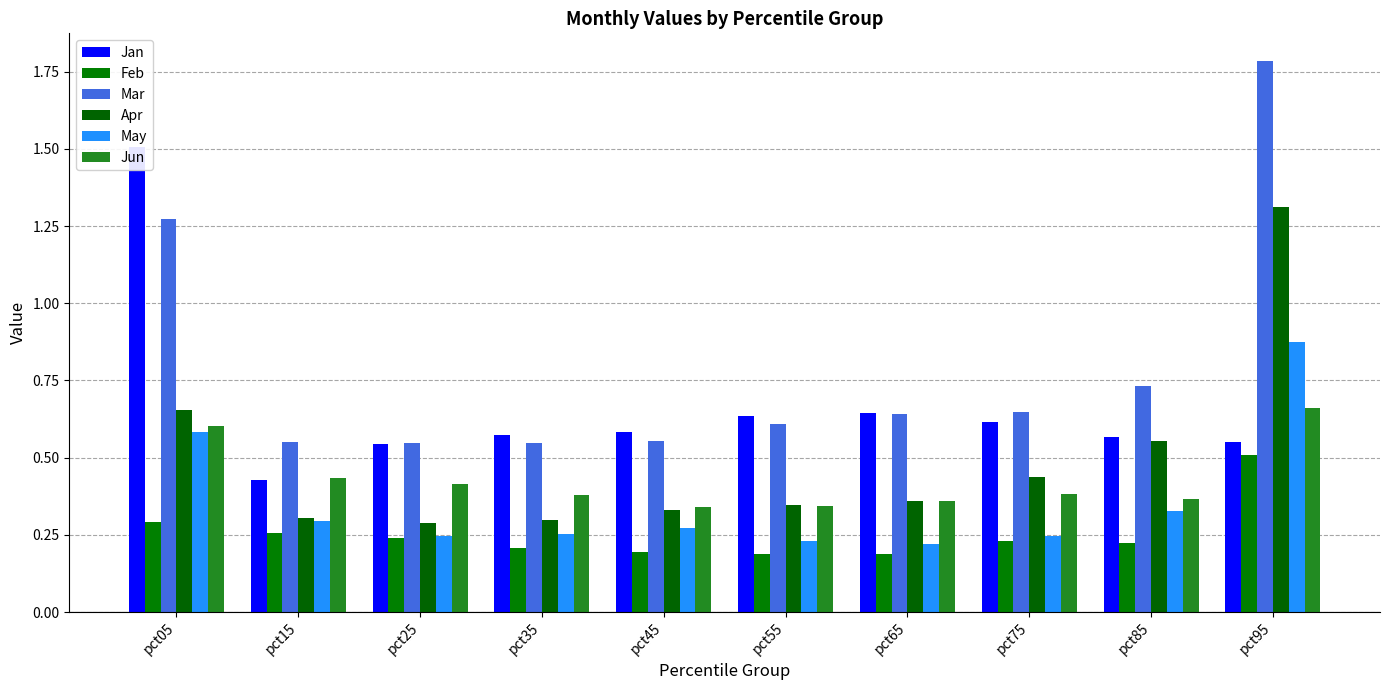

What is the value of the May bar at the 5th from the left?

0.3